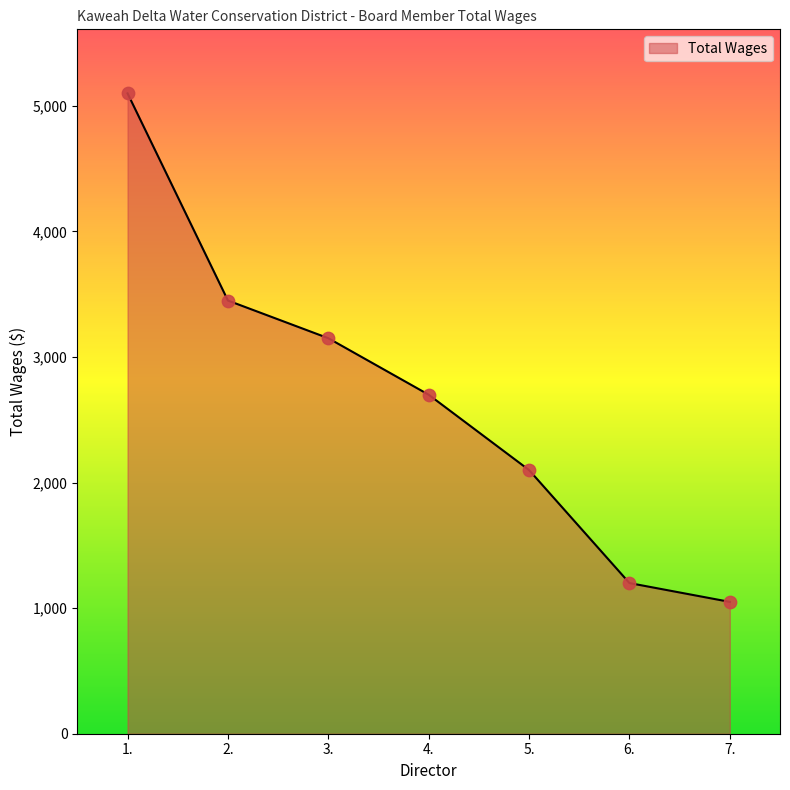

Approximately how many times larger is the value at 7. compared to 6.?

0.9